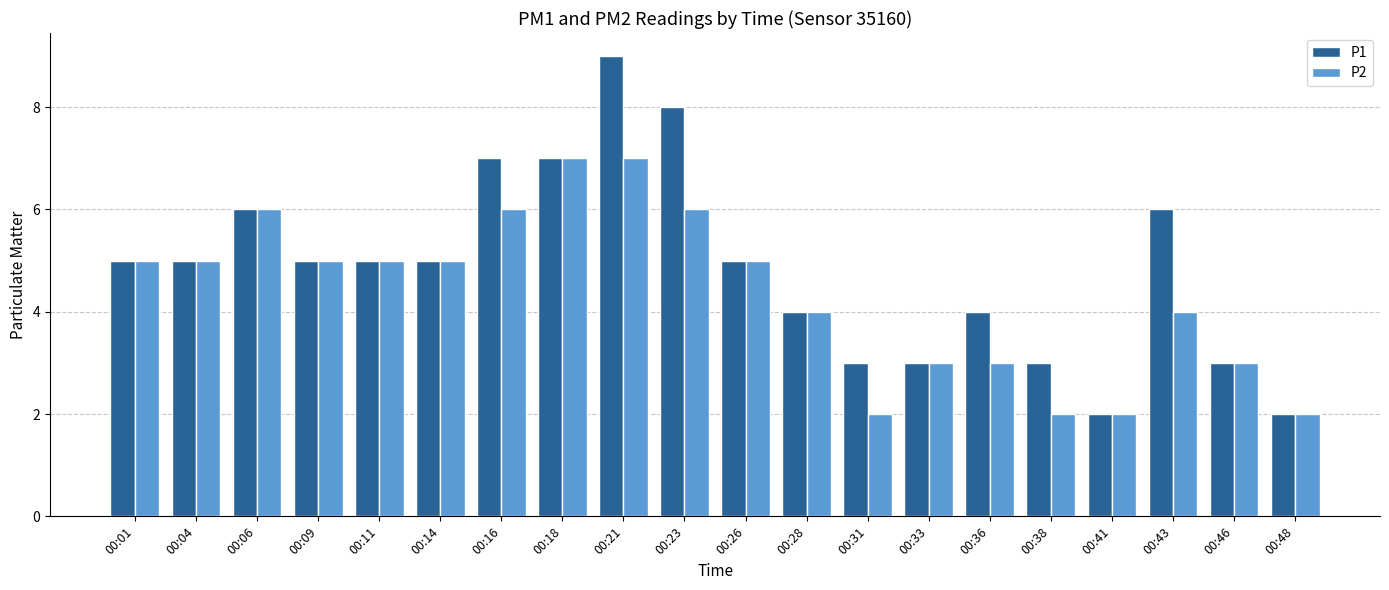

Which series has the largest range (max minus min)?

P1